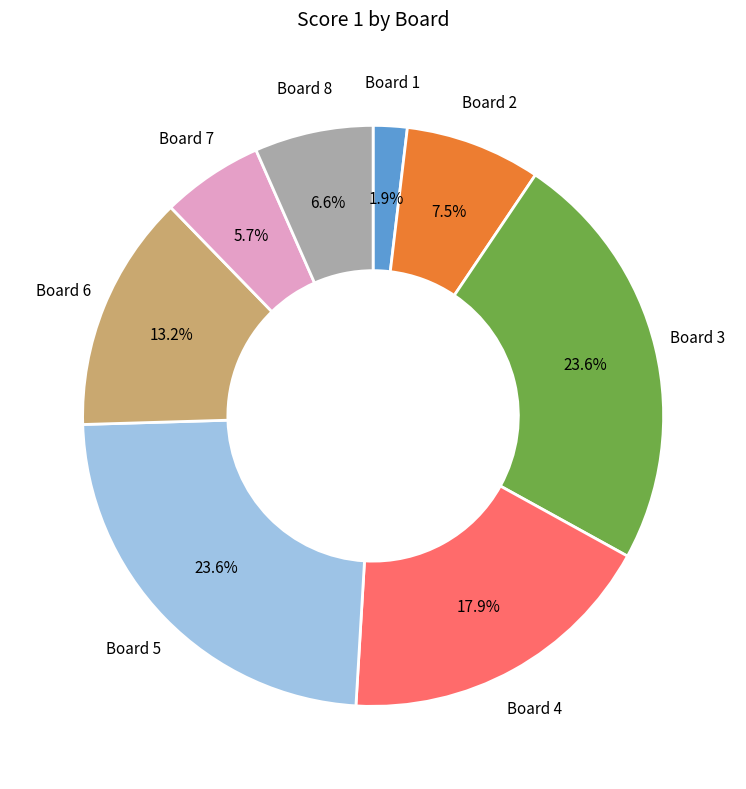

Is there a majority slice in this chart?

No